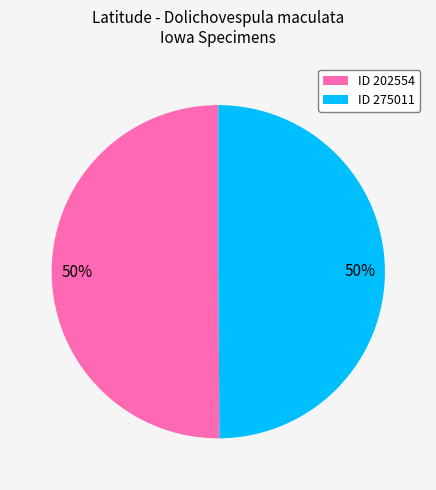

To the nearest percent, what is the average slice percentage?

50%